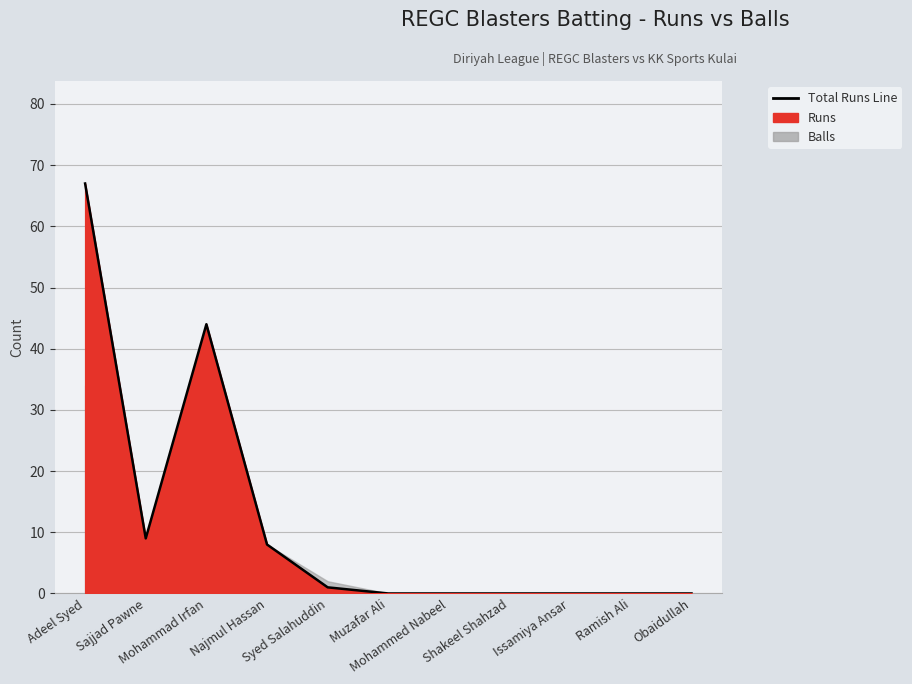

At which category does the data reach its first local peak?

Mohammad Irfan